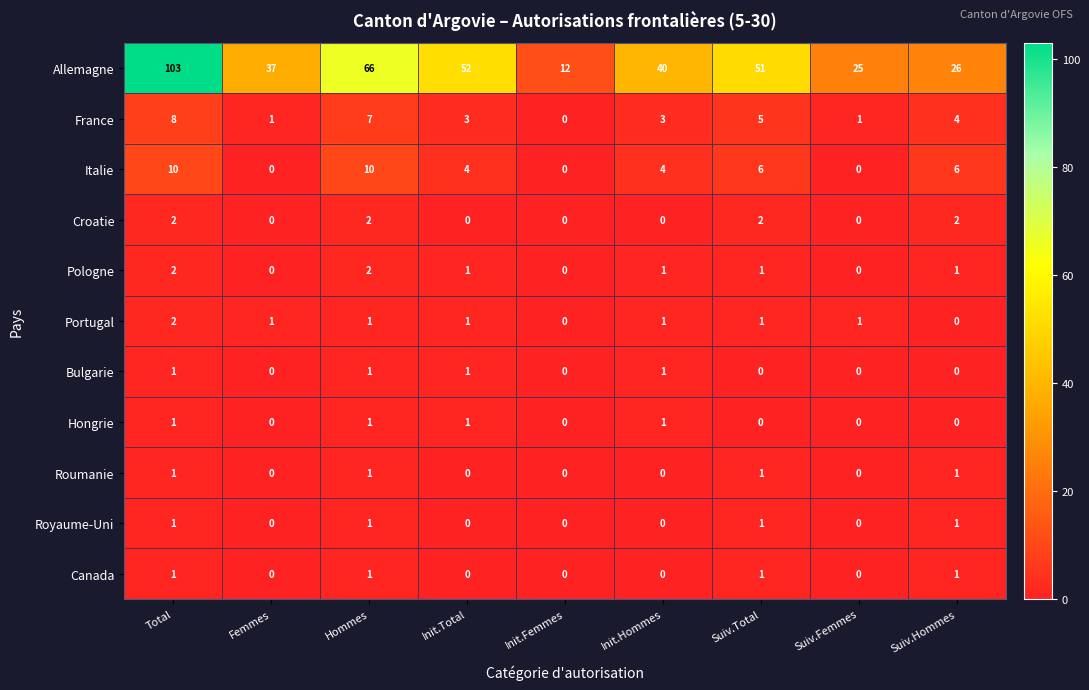

What is the difference between the highest and lowest values at Suiv.Hommes?

26